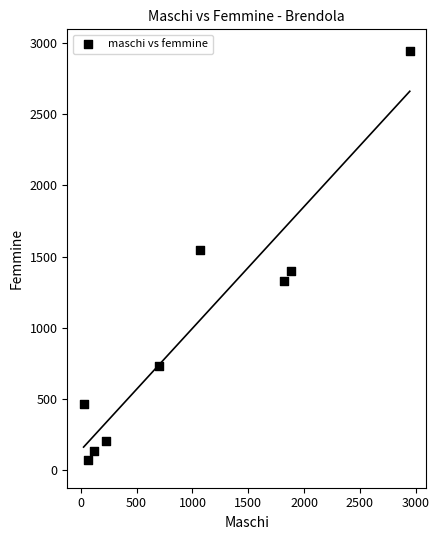

What Y value in the scatter plot is closest to 1508?

1543.1